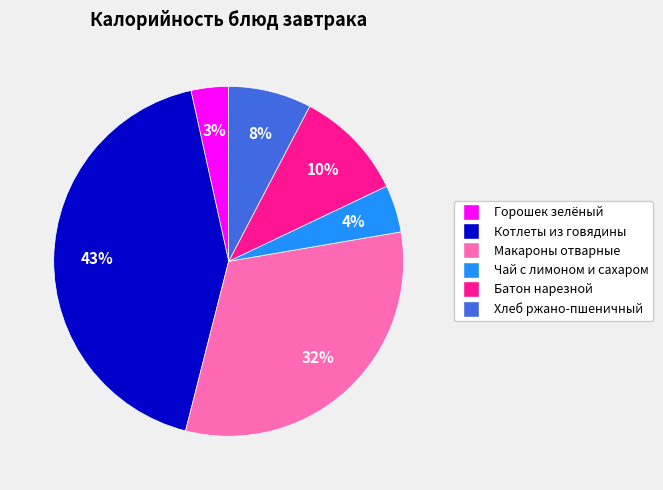

Is it true that Котлеты из говядины is 43% of the pie?

True